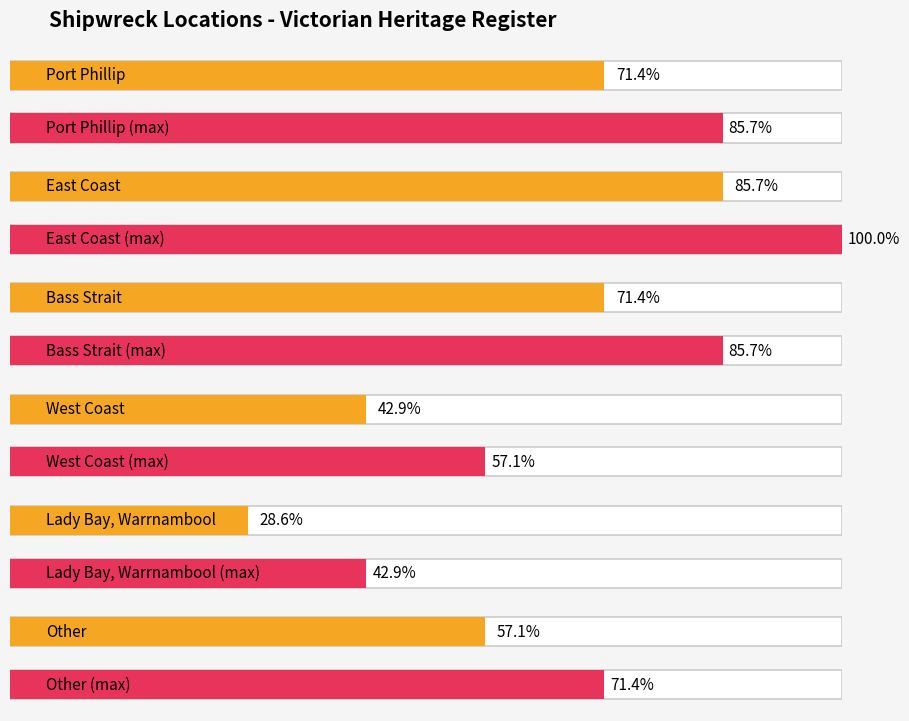

Which category has the lowest value across all series?

Lady Bay, Warrnambool